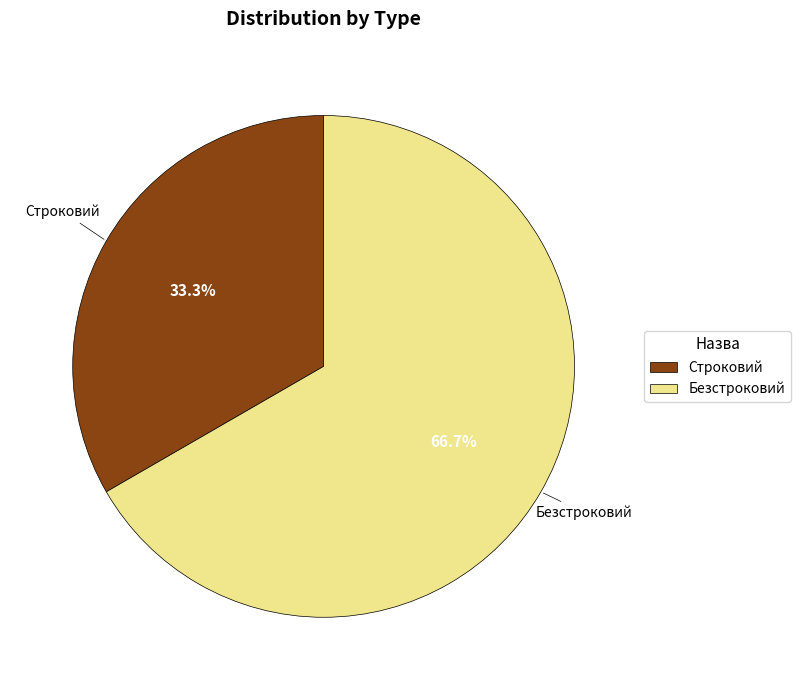

Which slice is the largest?

Безстроковий